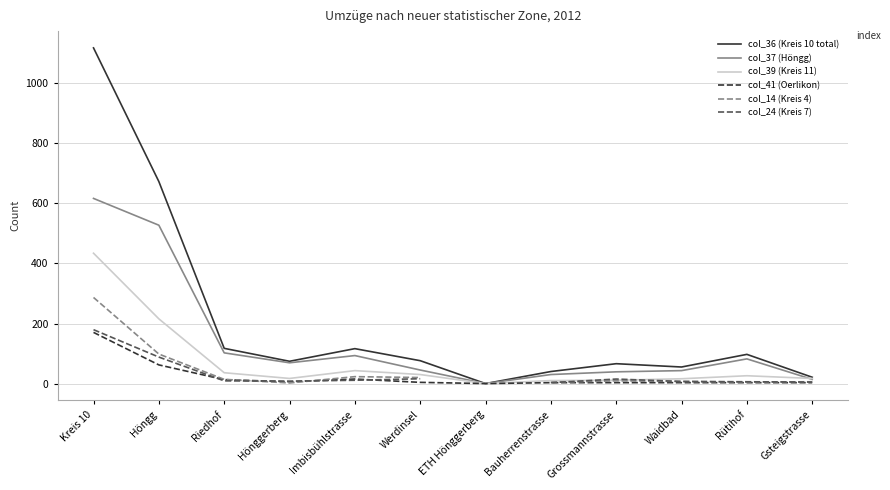

What is the smallest value displayed?

1.0